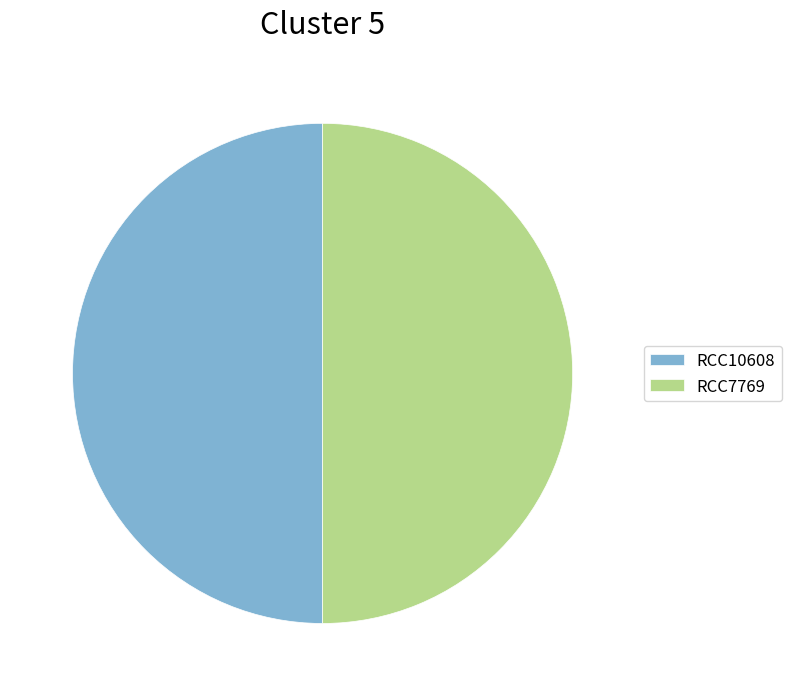

Approximately how many times larger is the value at RCC7769 compared to RCC10608?

1.0